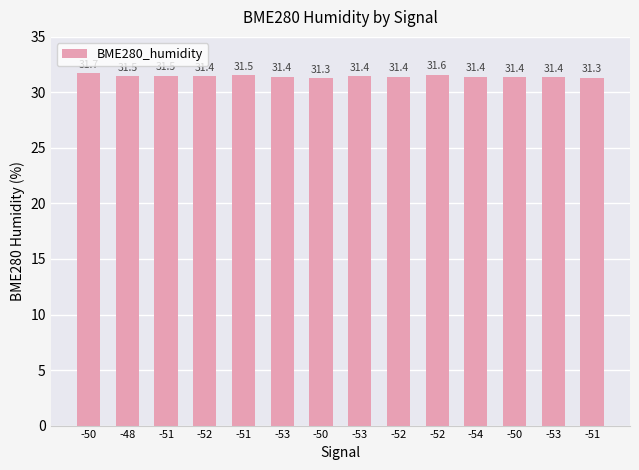

Are the bars grouped side by side (vs. stacked)?

No